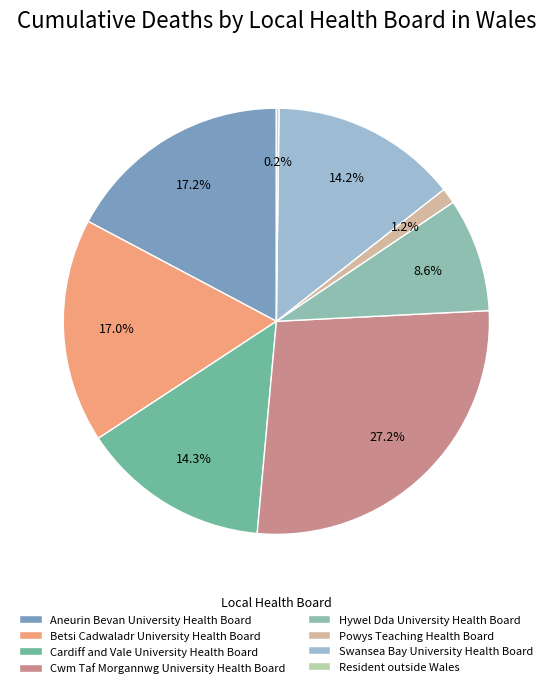

Do Cardiff and Vale University Health Board and Cwm Taf Morgannwg University Health Board together represent more than half of the pie?

No